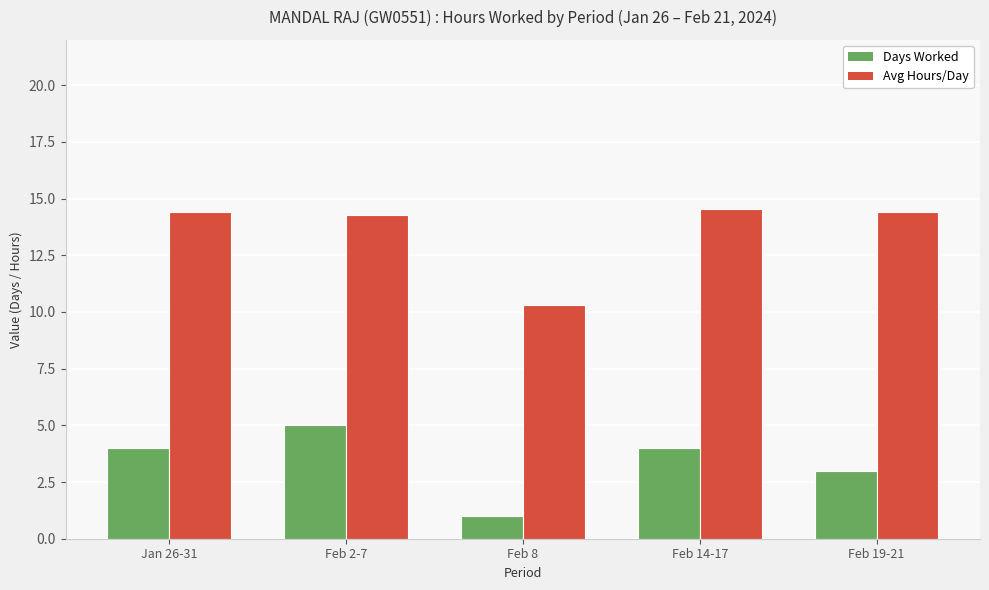

The Days Worked series shows 4.5 at Feb 19-21. True or false?

False